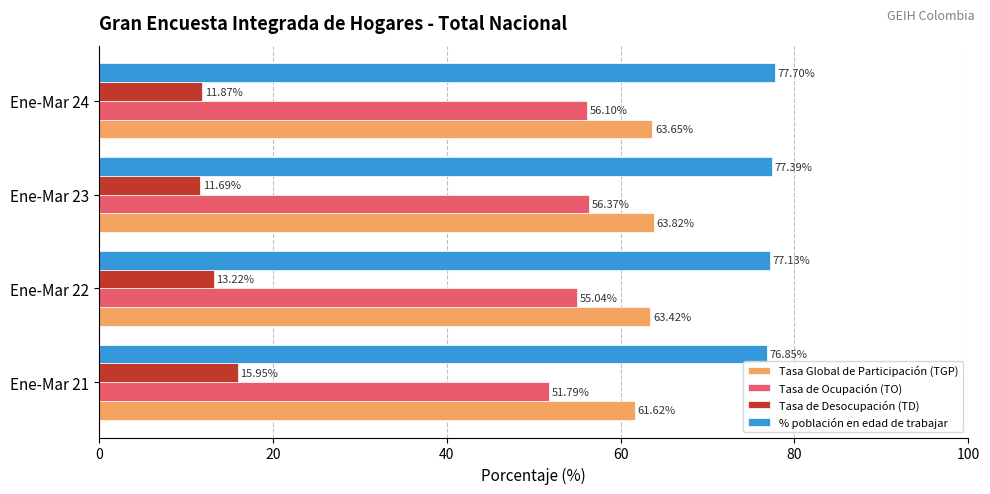

What is the average value of the Tasa de Ocupación (TO) series?

54.8